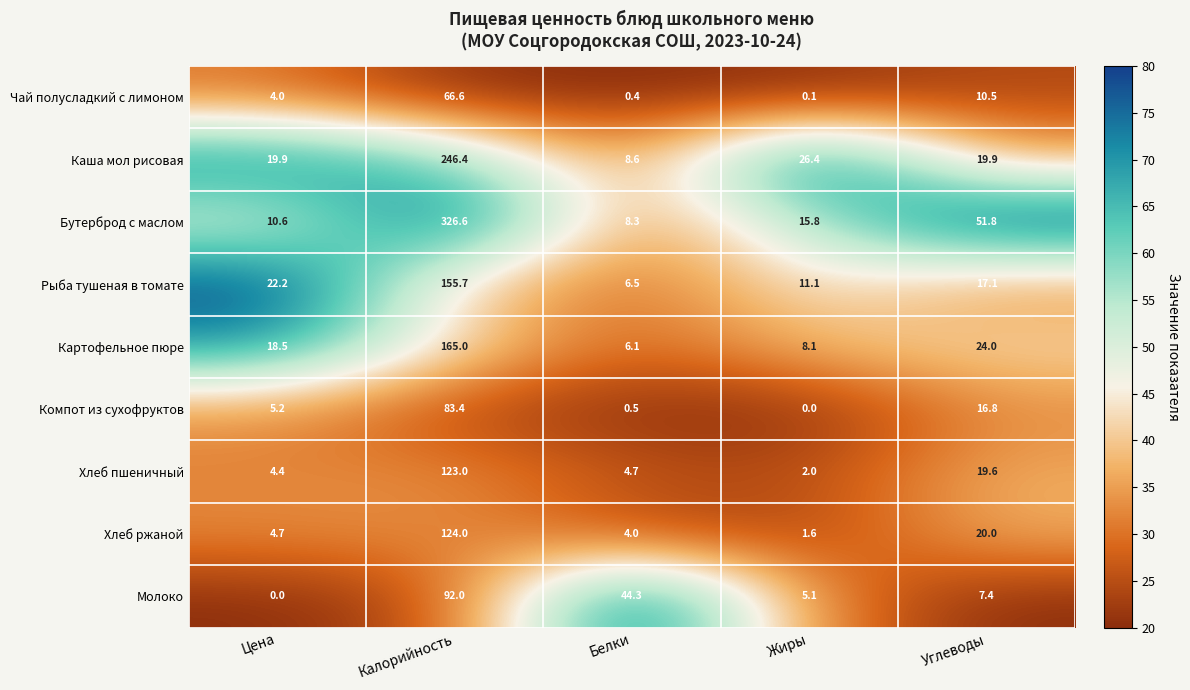

The Хлеб пшеничный series shows 4.4 at Цена. True or false?

True